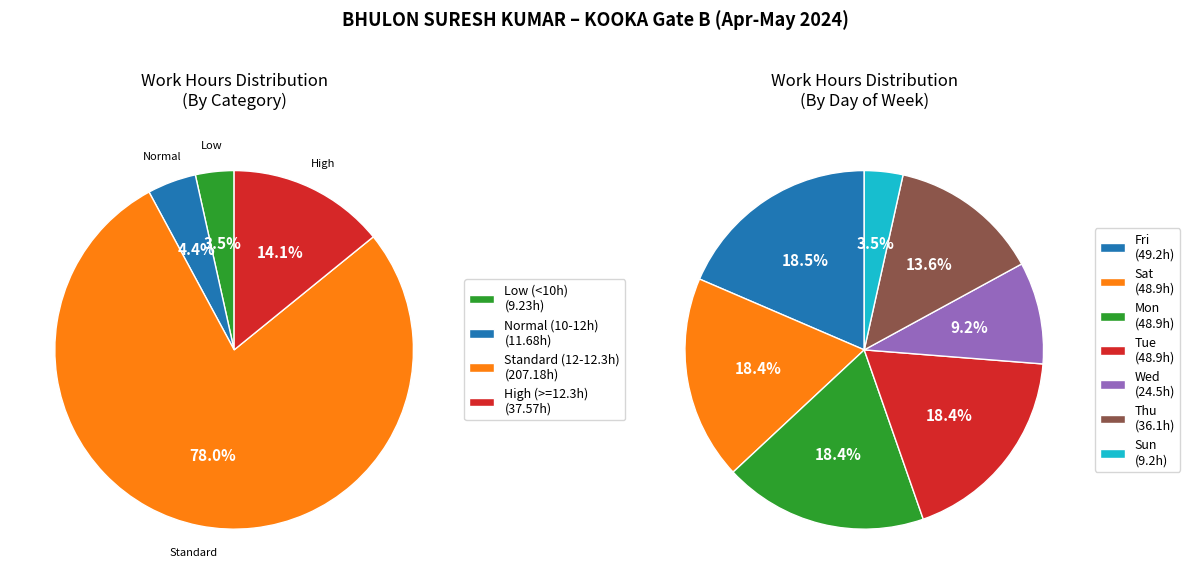

Approximately how many times larger is the value at 13-Mon compared to 11-Sat?

1.0